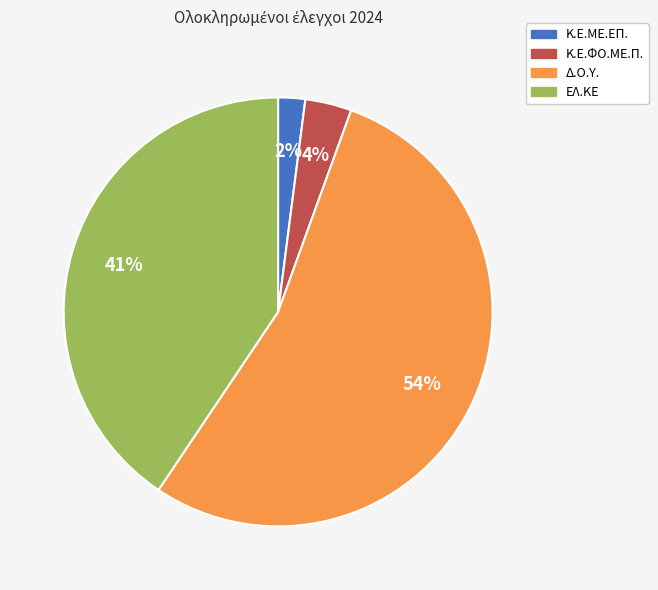

To the nearest percent, what is the average slice percentage?

25%